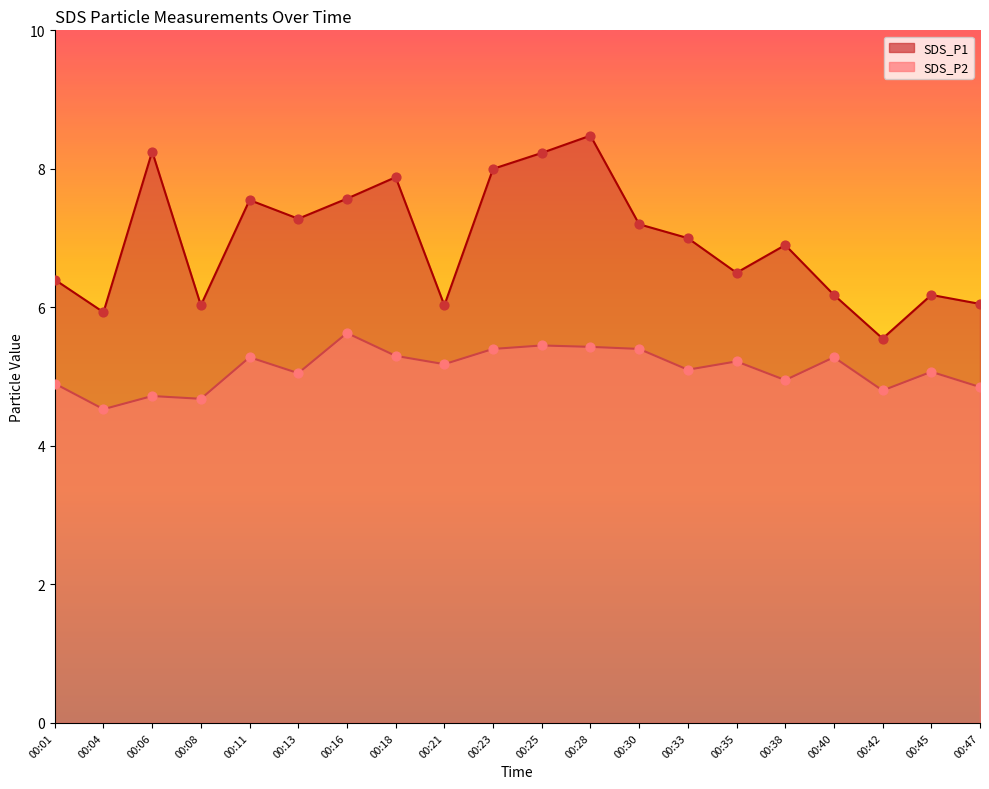

Which series has the widest spread of Y values?

SDS_P1